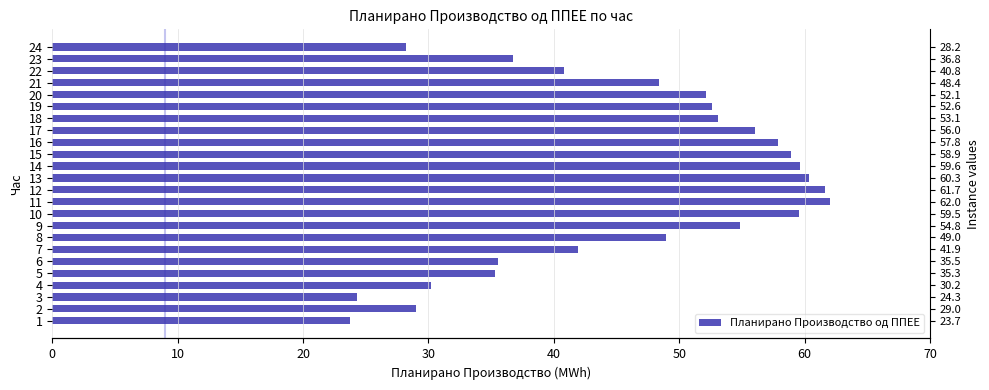

What is the difference between the second highest and second lowest values?

37.4